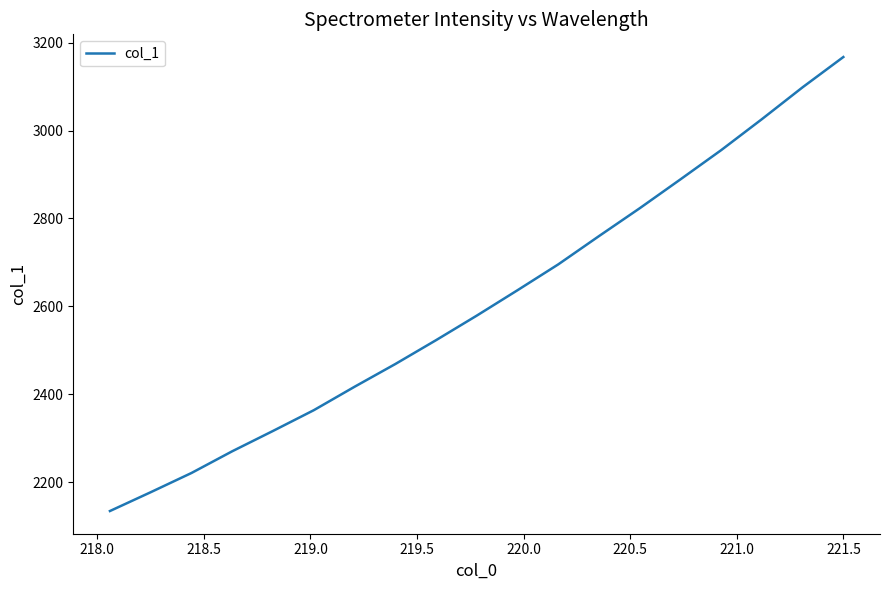

What is the greatest value displayed?

3167.2